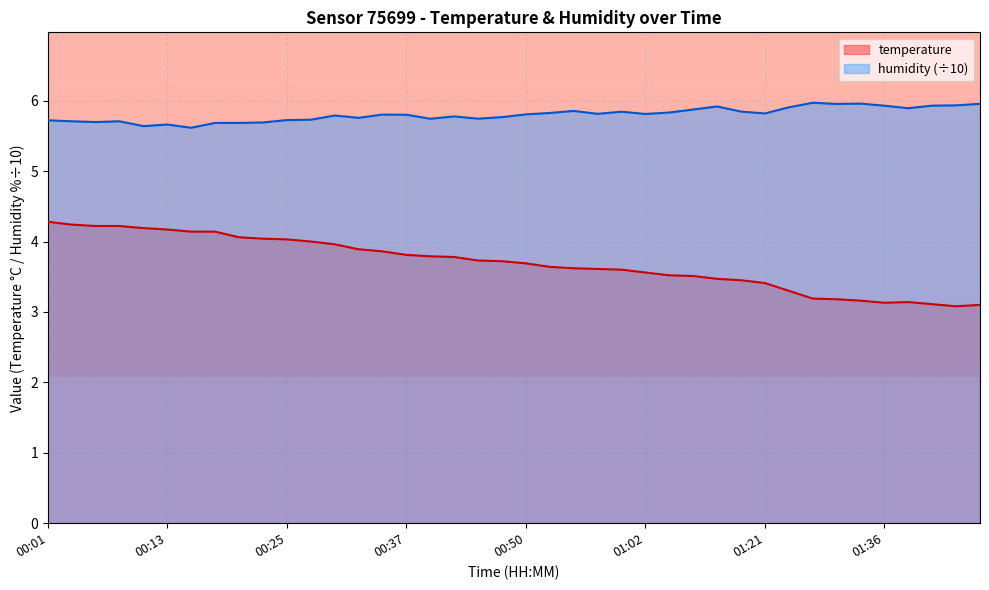

List the series in order of their peak value, lowest first.

temperature, humidity (÷10)